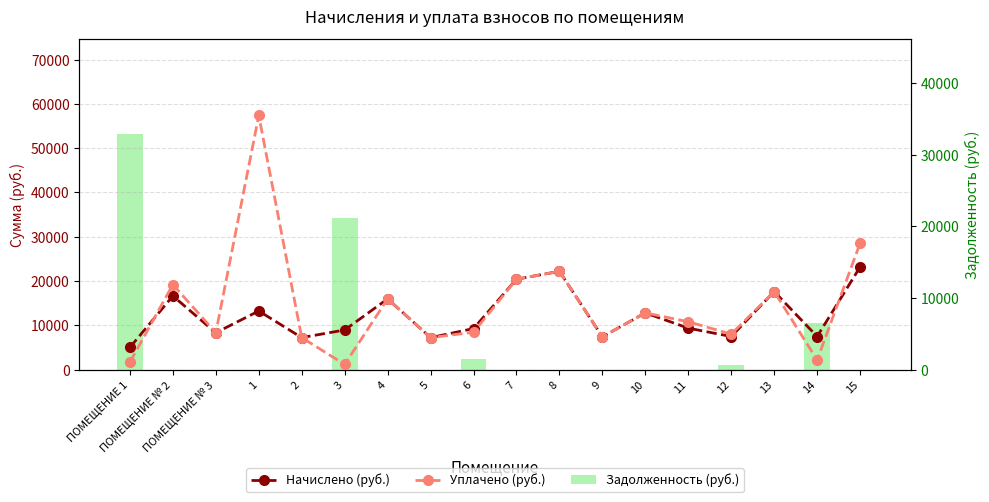

Reading left to right, transcribe all the data shown in this chart.

Начислено (руб.): 5001.1	16626.2	8313.1	13231.4	7220.2	8942.4	15963.8	7220.2	9257.0	20401.9	22190.4	7402.3	12800.9	9356.4	7468.6	17619.8	7468.6	23167.7
Уплачено (руб.): 1667.0	19196.5	8313.1	57392.2	7220.2	1158.1	15963.8	7220.2	8429.7	20401.9	22190.4	7402.3	12800.9	10802.8	8000.7	17619.8	2166.3	28529.2
Задолженность (руб.): 32978.4	0.0	0.0	0.0	0.0	21176.3	0.0	0.0	1542.8	0.0	0.0	0.0	0.0	0.0	622.4	0.0	6452.3	0.0